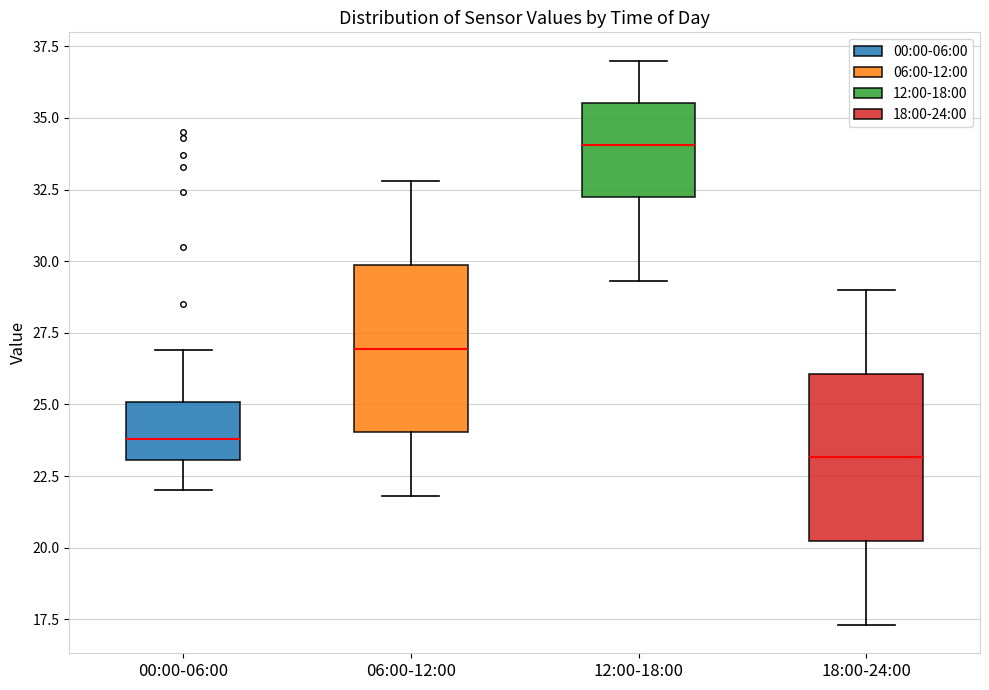

Which box's median line is the lowest?

18:00-24:00